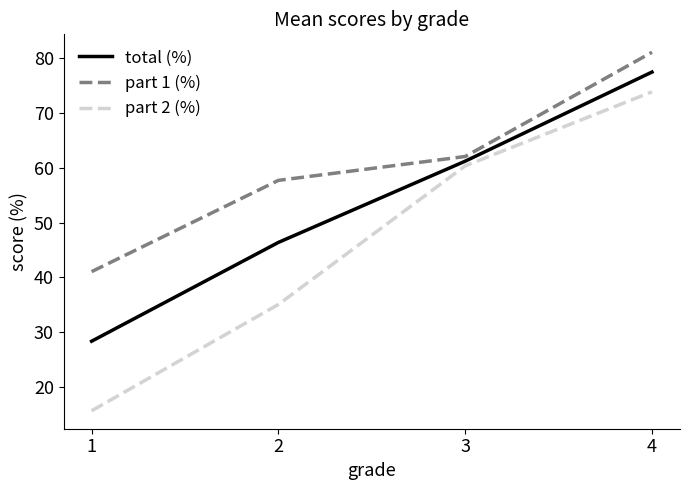

Reading right to left, what are all the values shown in this chart?

total (%): 77.5	61.2	46.4	28.4
part 1 (%): 81.1	62.1	57.7	41.1
part 2 (%): 73.9	60.4	35.1	15.7